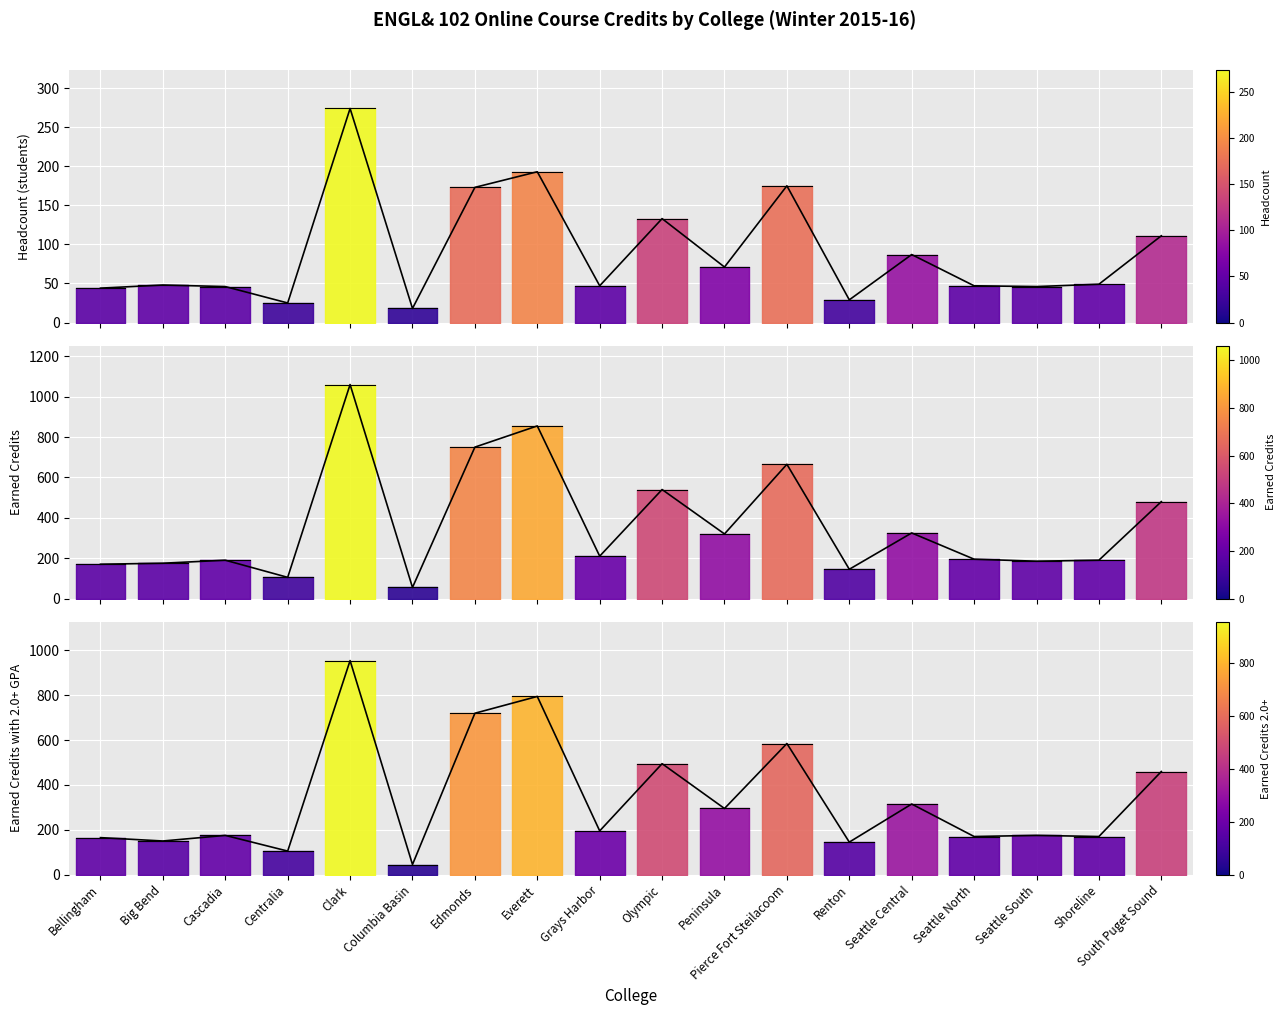

What is the label of the 18th point from the right?

Bellingham